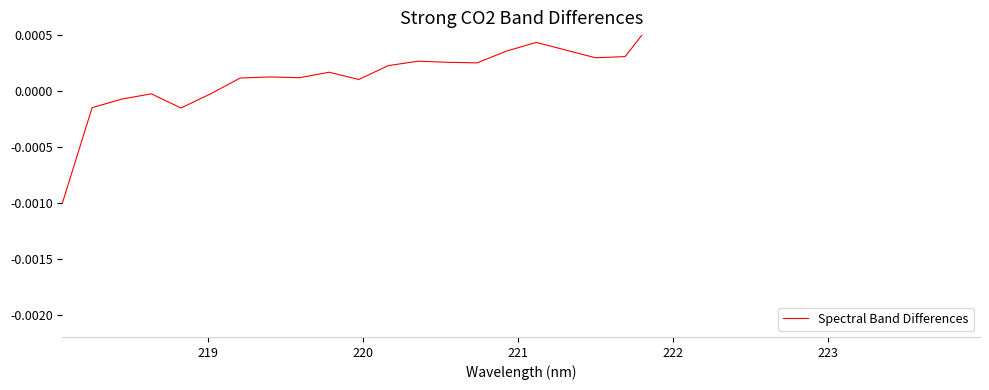

How many lines are shown in the chart?

1